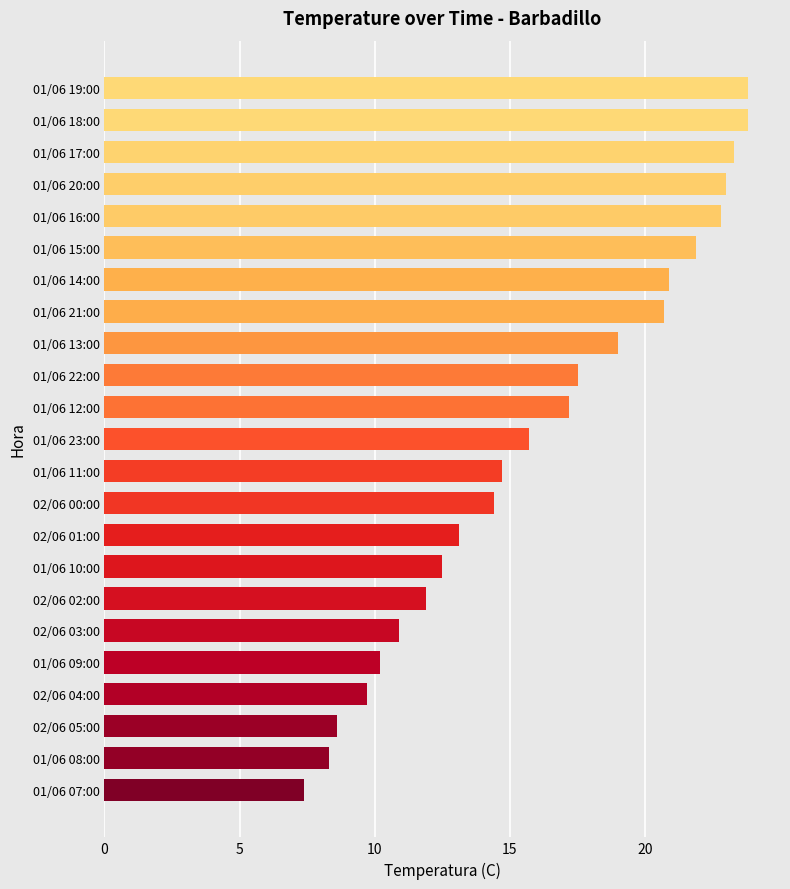

How many values exceed 15?

12